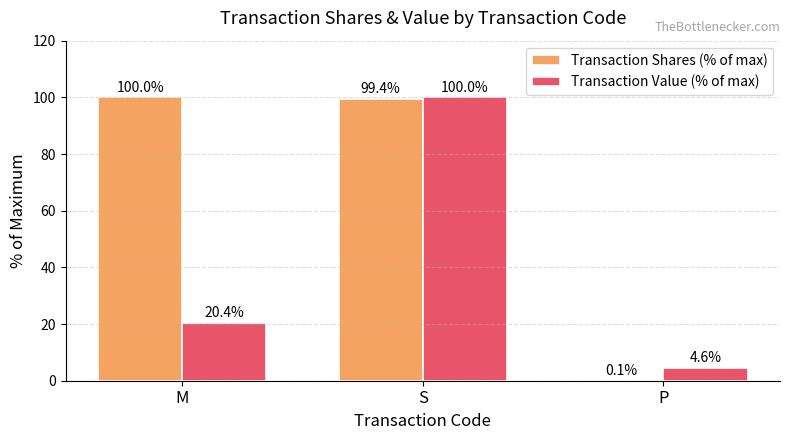

Between M and P, which series saw the biggest shift?

Transaction Shares (% of max)